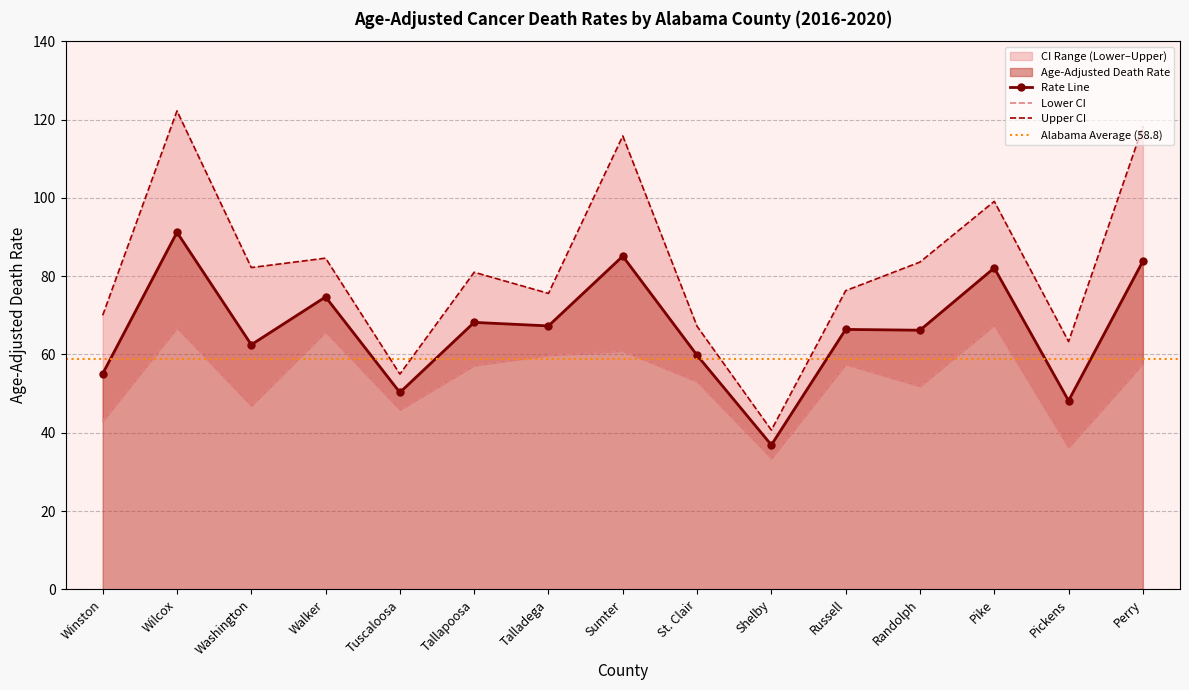

What is the approximate value of Age-Adjusted Death Rate at Tuscaloosa?

50.3